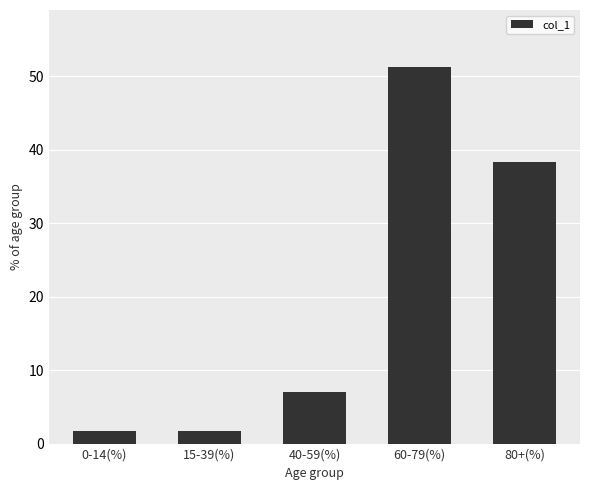

Count the number of data series in this chart.

1